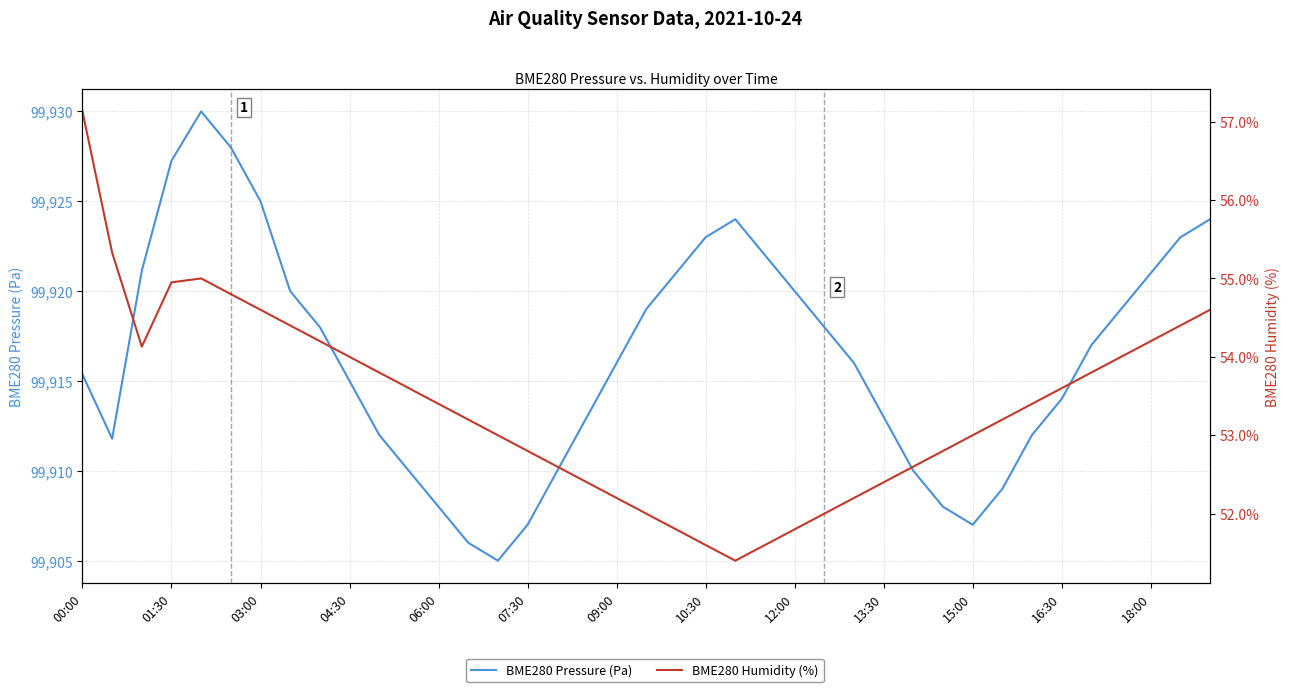

How many interior local peaks does the BME280 Pressure (Pa) series have?

2